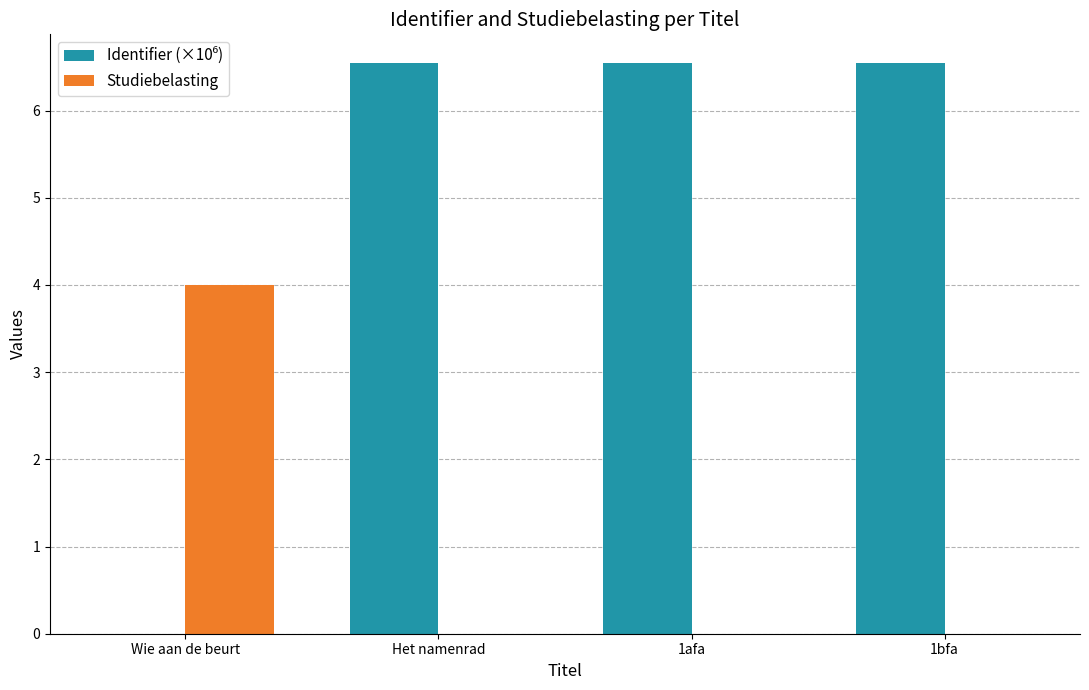

How many Studiebelasting values are between 0 and 4?

4